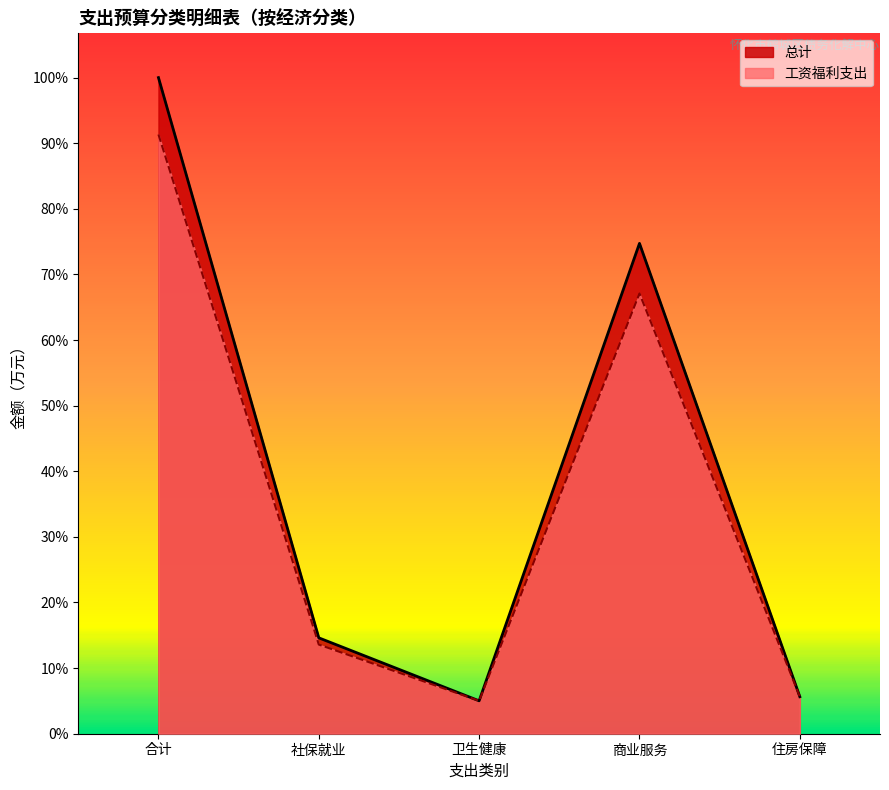

Is it true that 总计 equals -57.8 at 行政单位离退休?

False